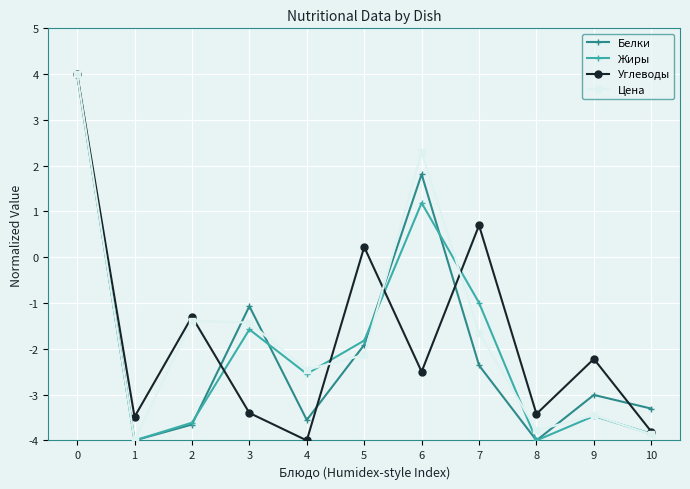

What is the lowest value of the Белки series?

-4.0